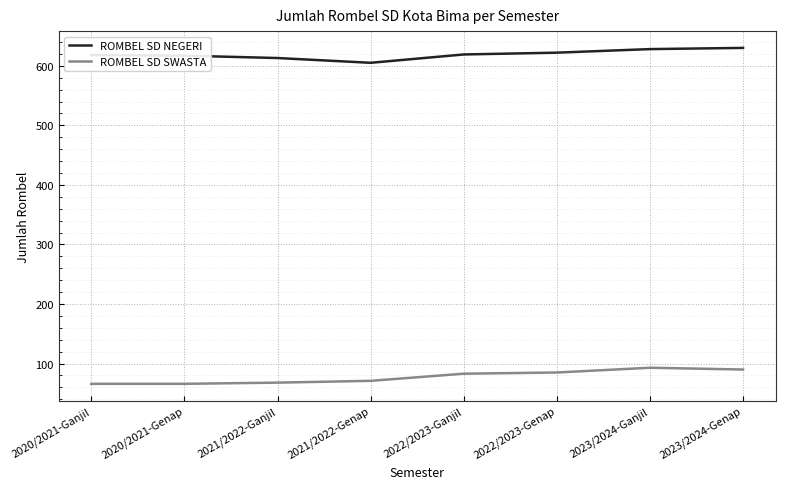

True or false: ROMBEL SD SWASTA and ROMBEL SD NEGERI intersect in this chart.

False